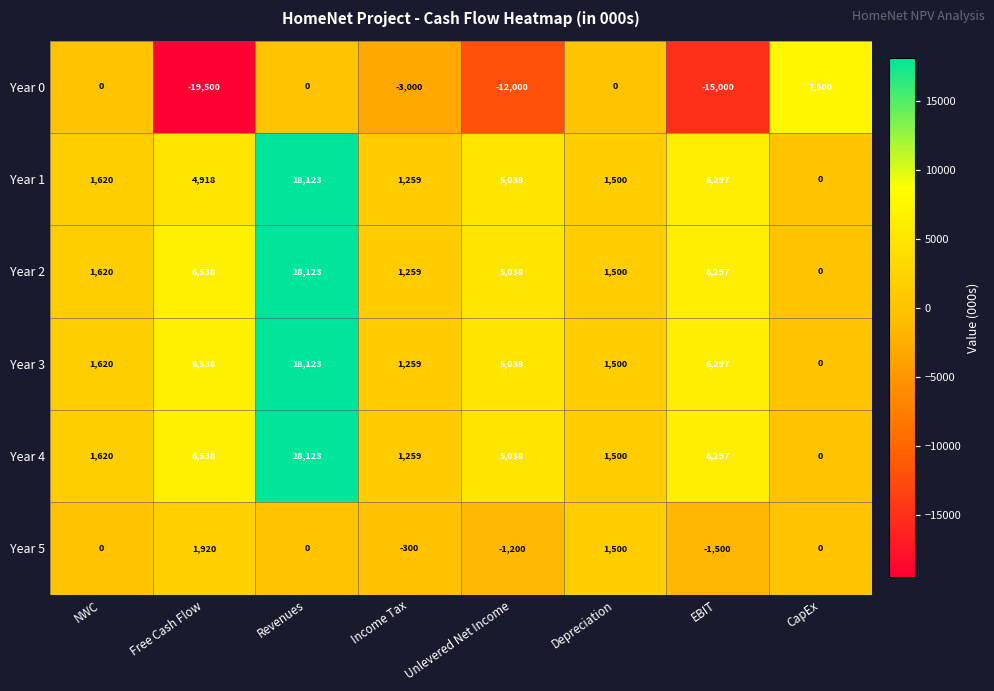

Count the number of data series in this chart.

6